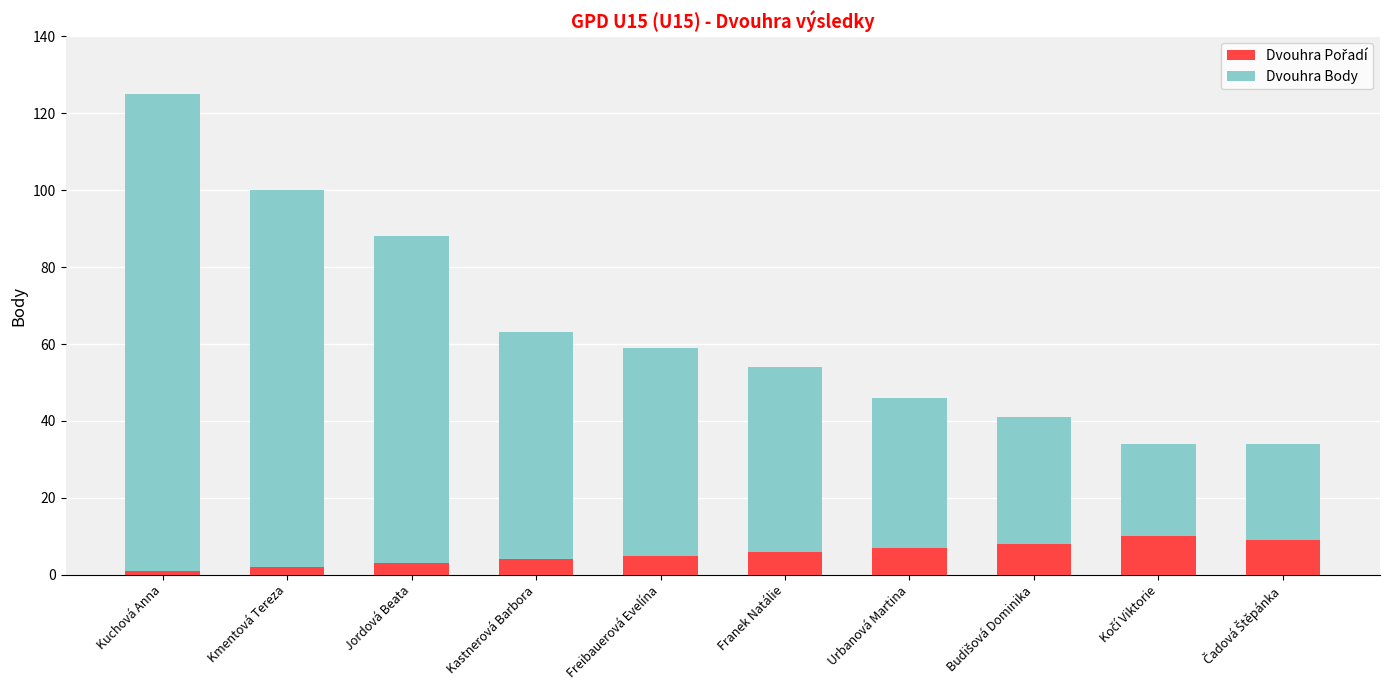

At which category is the sum across all series the highest?

Kuchová Anna